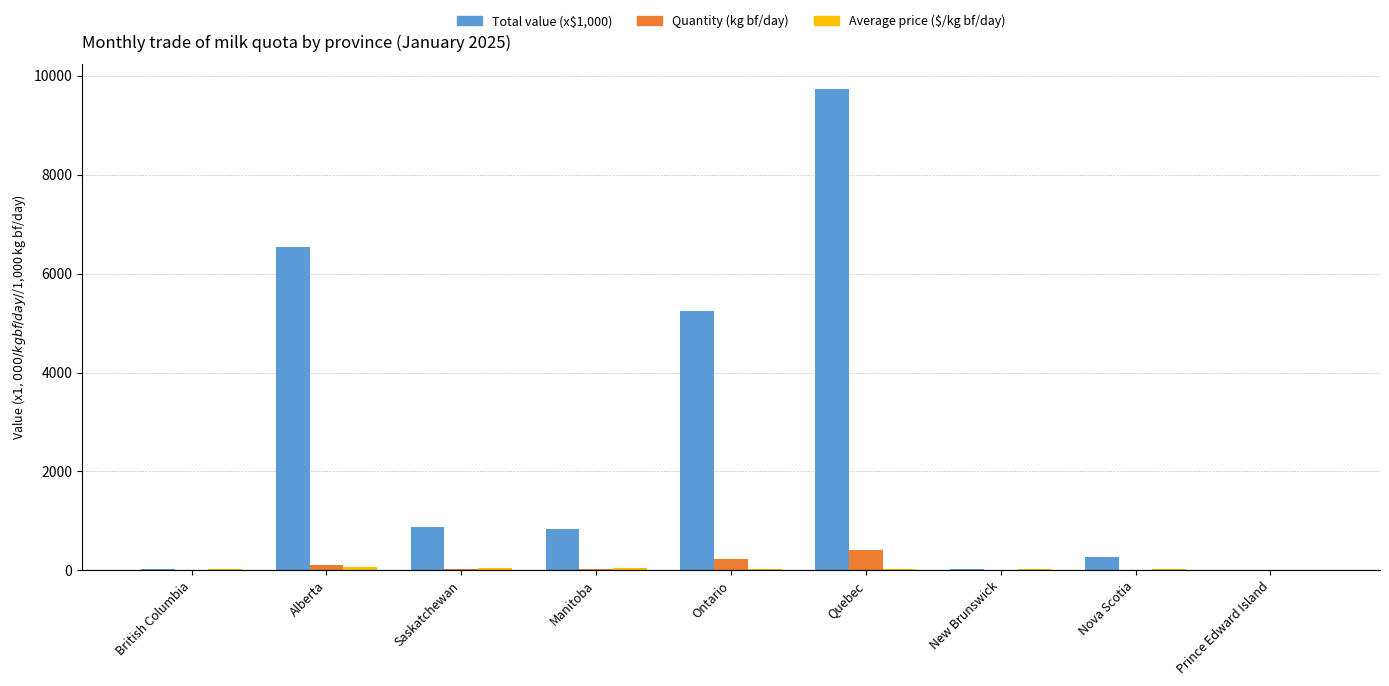

What is the sum of all Quantity (kg bf/day) values?

793.1